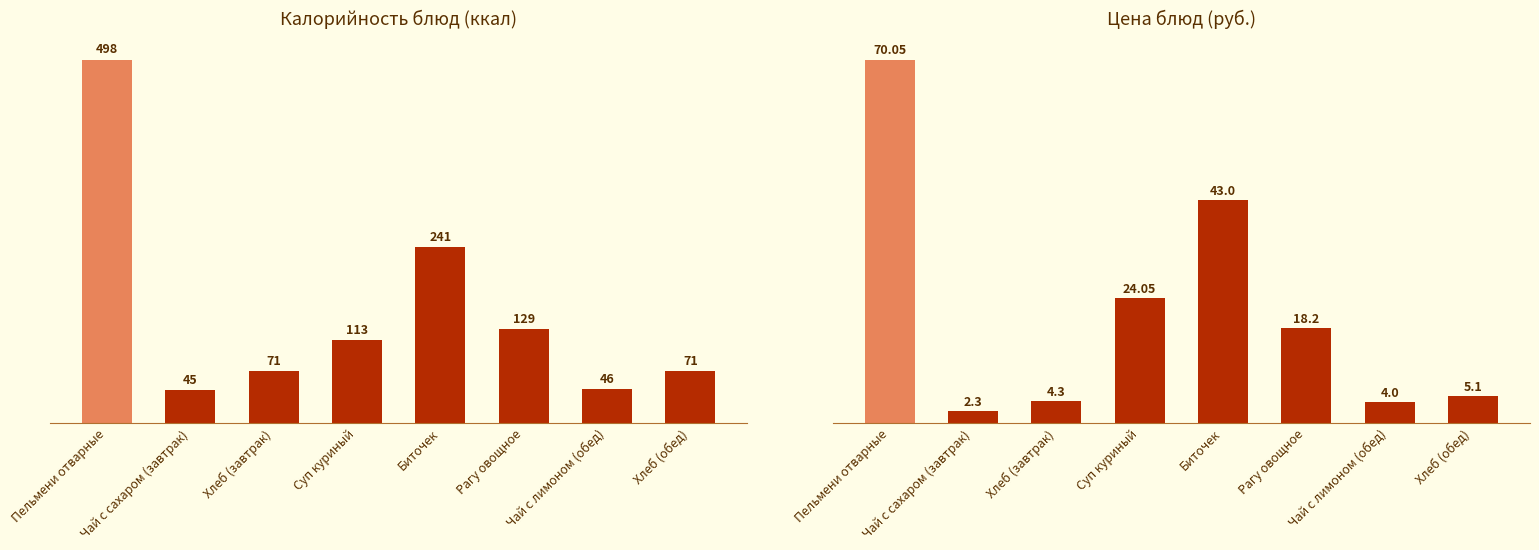

What is the difference between the second highest and minimum values in the Цена series?

40.7